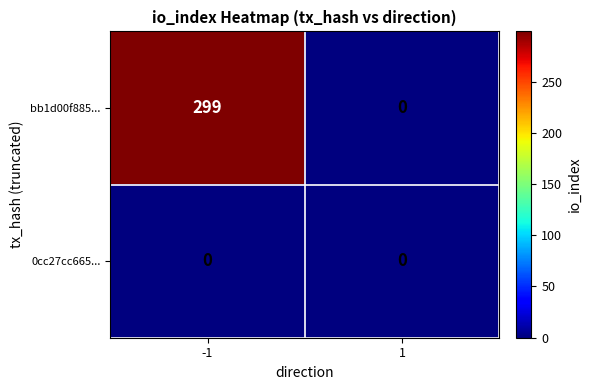

Reading right to left, what are all the values shown in this chart?

bb1d00f885...: 1=0	-1=299
0cc27cc665...: 1=0	-1=0